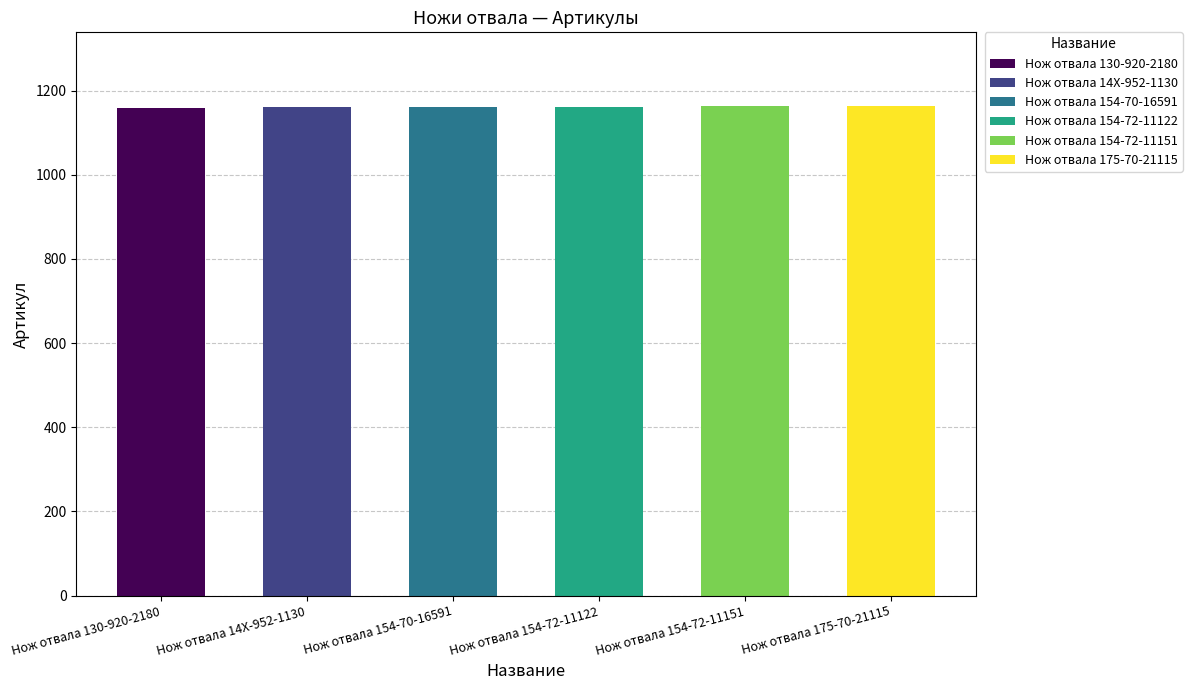

What position from the left is Нож отвала 154-70-16591?

3